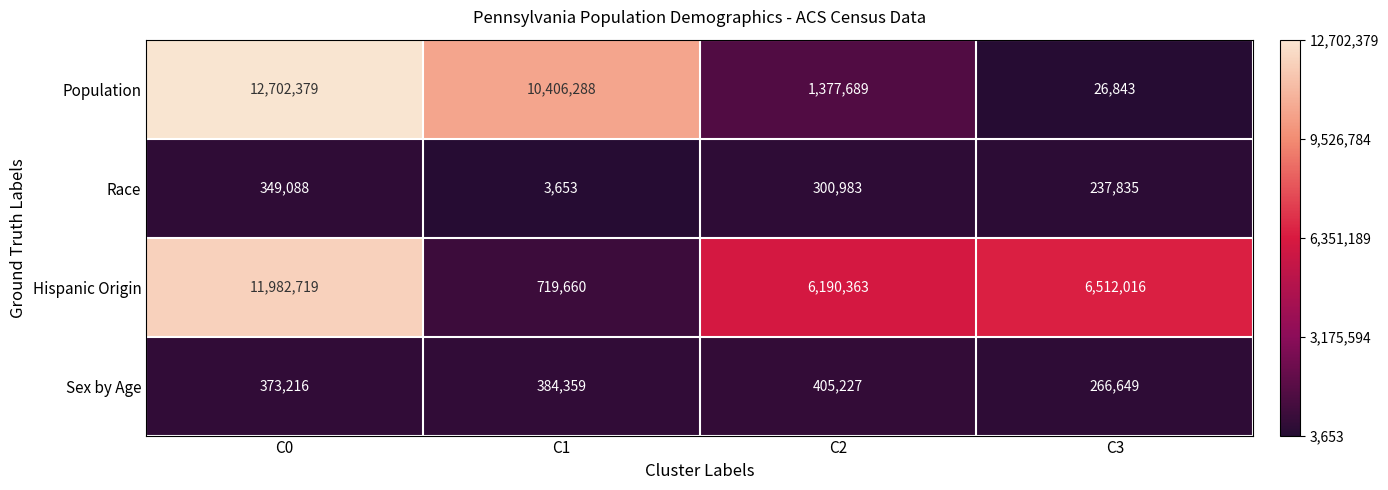

Which series has the largest total across all categories?

Hispanic Origin